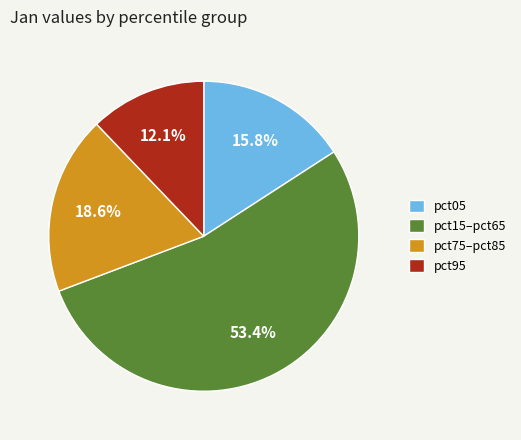

What is the smallest slice in the pie chart?

pct95